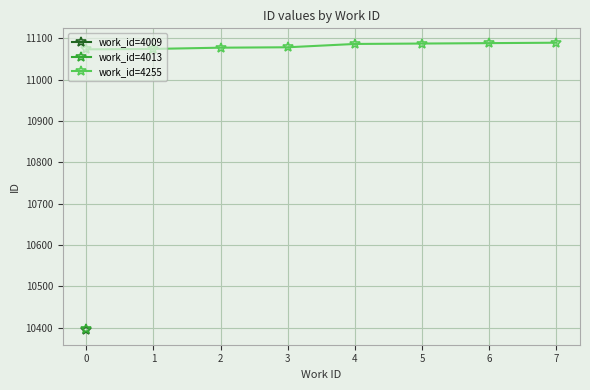

True or false: work_id=4255 has a value of 2738 at 0.

False